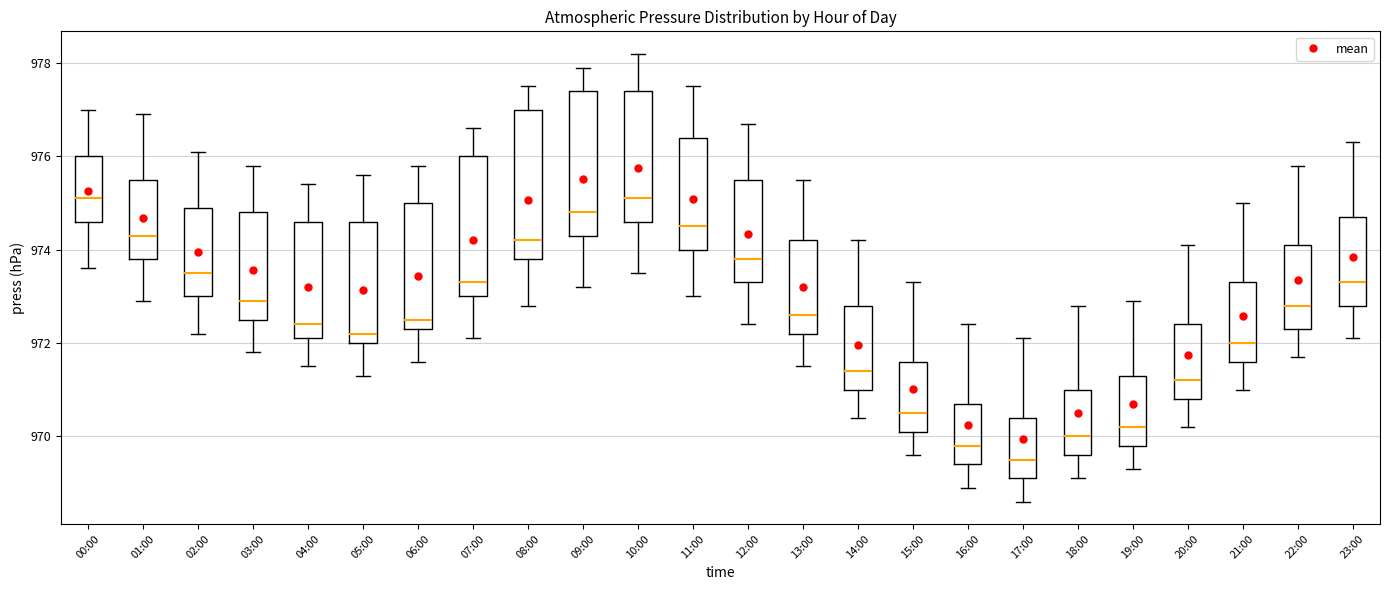

Reading left to right, transcribe this box plot: for each box, give where its median line is, the range the box spans, and where its two whiskers end, as read against the y-axis. The values are not printed on the chart, so give them approximately, as read against the axis.

00:00: median 975.2, box 974.6 to 976.0, whiskers 973.6 to 977.0
01:00: median 974.4, box 973.8 to 975.6, whiskers 973.0 to 977.0
02:00: median 973.6, box 973.0 to 975.0, whiskers 972.2 to 976.2
03:00: median 973.0, box 972.6 to 974.8, whiskers 971.8 to 975.8
04:00: median 972.4, box 972.2 to 974.6, whiskers 971.6 to 975.4
05:00: median 972.2, box 972.0 to 974.6, whiskers 971.4 to 975.6
06:00: median 972.6, box 972.4 to 975.0, whiskers 971.6 to 975.8
07:00: median 973.4, box 973.0 to 976.0, whiskers 972.2 to 976.6
08:00: median 974.2, box 973.8 to 977.0, whiskers 972.8 to 977.6
09:00: median 974.8, box 974.4 to 977.4, whiskers 973.2 to 978.0
10:00: median 975.2, box 974.6 to 977.4, whiskers 973.6 to 978.2
11:00: median 974.6, box 974.0 to 976.4, whiskers 973.0 to 977.6
12:00: median 973.8, box 973.4 to 975.6, whiskers 972.4 to 976.8
13:00: median 972.6, box 972.2 to 974.2, whiskers 971.6 to 975.6
14:00: median 971.4, box 971.0 to 972.8, whiskers 970.4 to 974.2
15:00: median 970.6, box 970.2 to 971.6, whiskers 969.6 to 973.4
16:00: median 969.8, box 969.4 to 970.8, whiskers 969.0 to 972.4
17:00: median 969.6, box 969.2 to 970.4, whiskers 968.6 to 972.2
18:00: median 970.0, box 969.6 to 971.0, whiskers 969.2 to 972.8
19:00: median 970.2, box 969.8 to 971.4, whiskers 969.4 to 973.0
20:00: median 971.2, box 970.8 to 972.4, whiskers 970.2 to 974.2
21:00: median 972.0, box 971.6 to 973.4, whiskers 971.0 to 975.0
22:00: median 972.8, box 972.4 to 974.2, whiskers 971.8 to 975.8
23:00: median 973.4, box 972.8 to 974.8, whiskers 972.2 to 976.4